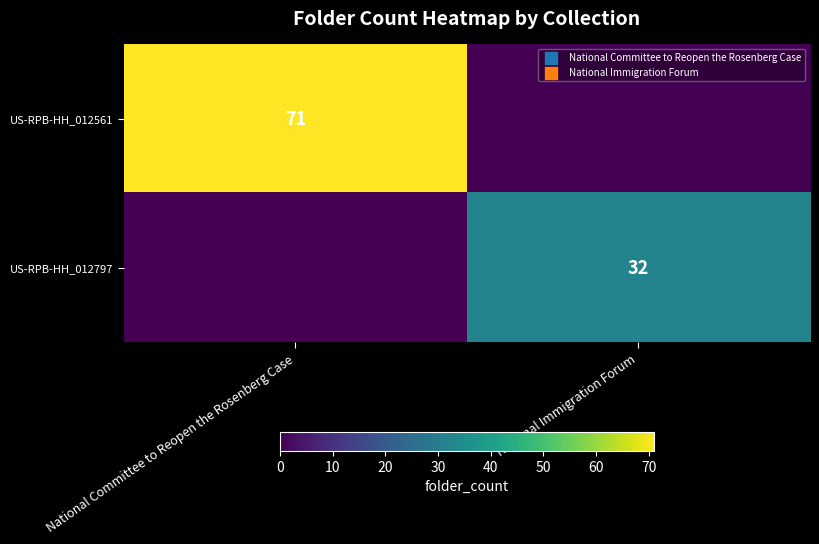

Is the value of US-RPB-HH_012561 at National Committee to Reopen the Rosenberg Case greater than the value of US-RPB-HH_012797 at National Immigration Forum?

Yes